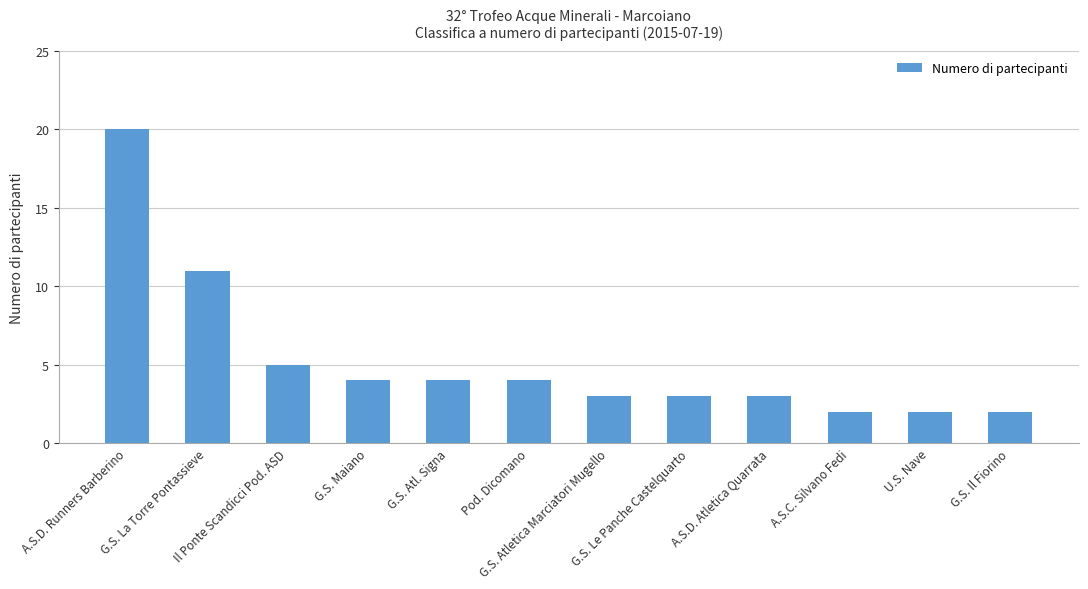

How many bars are there in total?

12